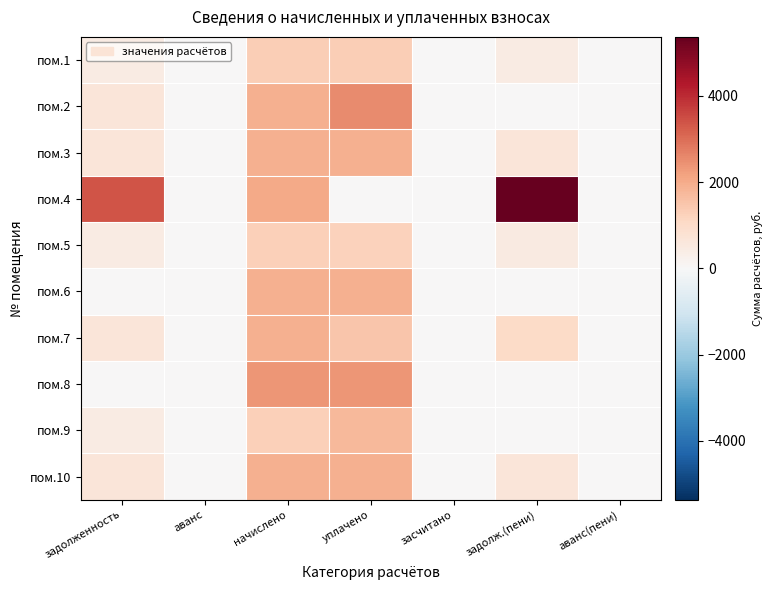

Reading left to right, transcribe all the data shown in this chart.

пом.1: задолженность=438.4	аванс=0.0	начислено=1315.3	уплачено=1315.3	засчитано=0.0	задолж.(пени)=438.4	аванс(пени)=0.0
пом.2: задолженность=630.9	аванс=0.0	начислено=1892.8	уплачено=2523.8	засчитано=0.0	задолж.(пени)=0.0	аванс(пени)=0.0
пом.3: задолженность=632.2	аванс=0.0	начислено=1896.5	уплачено=1896.5	засчитано=0.0	задолж.(пени)=632.2	аванс(пени)=0.0
пом.4: задолженность=3353.4	аванс=0.0	начислено=2012.0	уплачено=0.0	засчитано=0.0	задолж.(пени)=5365.4	аванс(пени)=0.0
пом.5: задолженность=431.0	аванс=0.0	начислено=1292.9	уплачено=1238.6	засчитано=0.0	задолж.(пени)=485.3	аванс(пени)=0.0
пом.6: задолженность=0.0	аванс=0.0	начислено=1900.3	уплачено=1900.3	засчитано=0.0	задолж.(пени)=0.0	аванс(пени)=0.0
пом.7: задолженность=630.9	аванс=0.0	начислено=1892.8	уплачено=1500.4	засчитано=0.0	задолж.(пени)=1023.3	аванс(пени)=0.0
пом.8: задолженность=0.0	аванс=0.0	начислено=2384.6	уплачено=2384.6	засчитано=0.0	задолж.(пени)=0.0	аванс(пени)=0.0
пом.9: задолженность=431.0	аванс=0.0	начислено=1292.9	уплачено=1723.9	засчитано=0.0	задолж.(пени)=0.0	аванс(пени)=0.0
пом.10: задолженность=629.0	аванс=0.0	начислено=1900.3	уплачено=1898.4	засчитано=0.0	задолж.(пени)=630.9	аванс(пени)=0.0